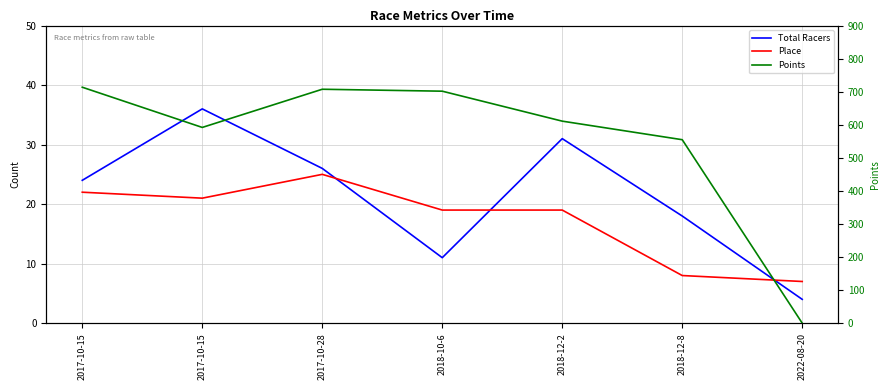

At which category is the sum across all series the highest?

2017-10-15